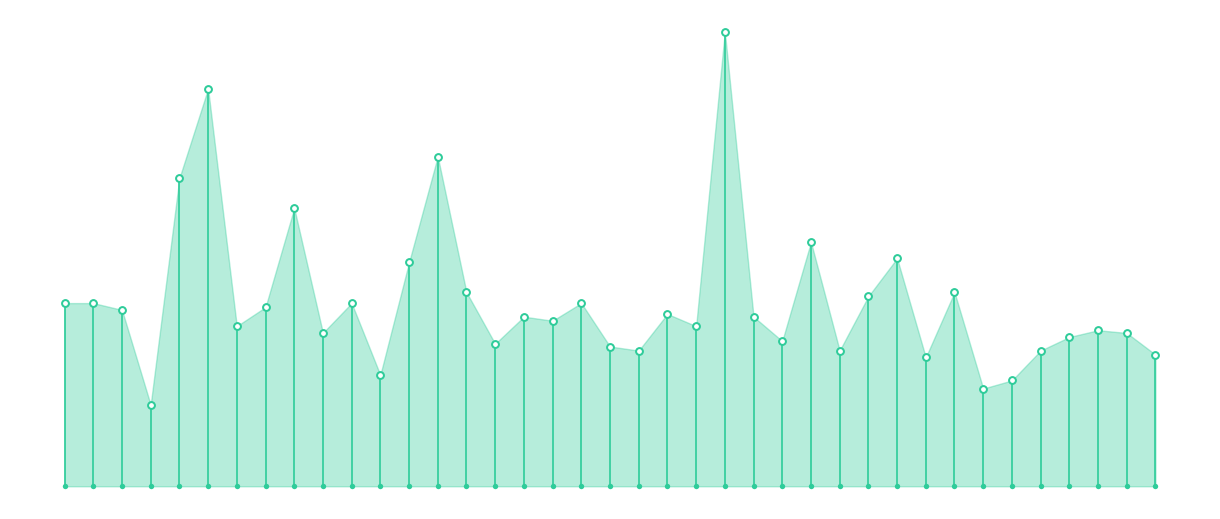

Approximately how many times larger is the value at 01:12 compared to 01:08?

1.0